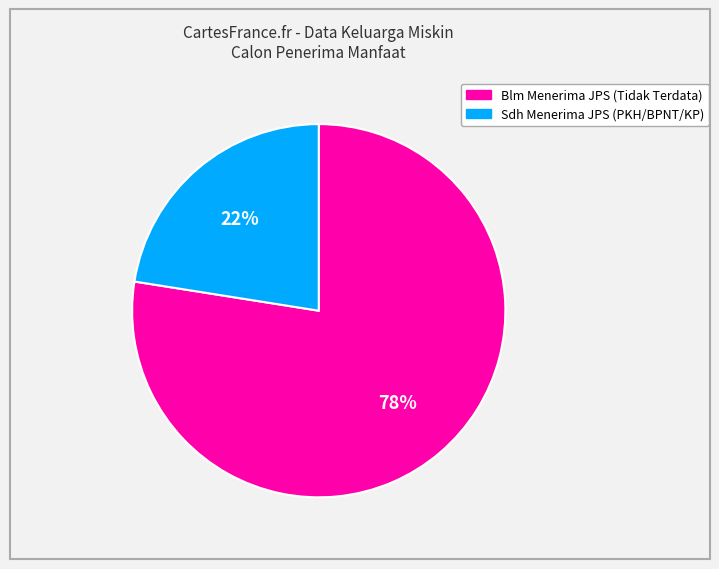

Between Sdh Menerima JPS (PKH/BPNT/KP) and Blm Menerima JPS (Tidak Terdata), which is larger?

Blm Menerima JPS (Tidak Terdata)